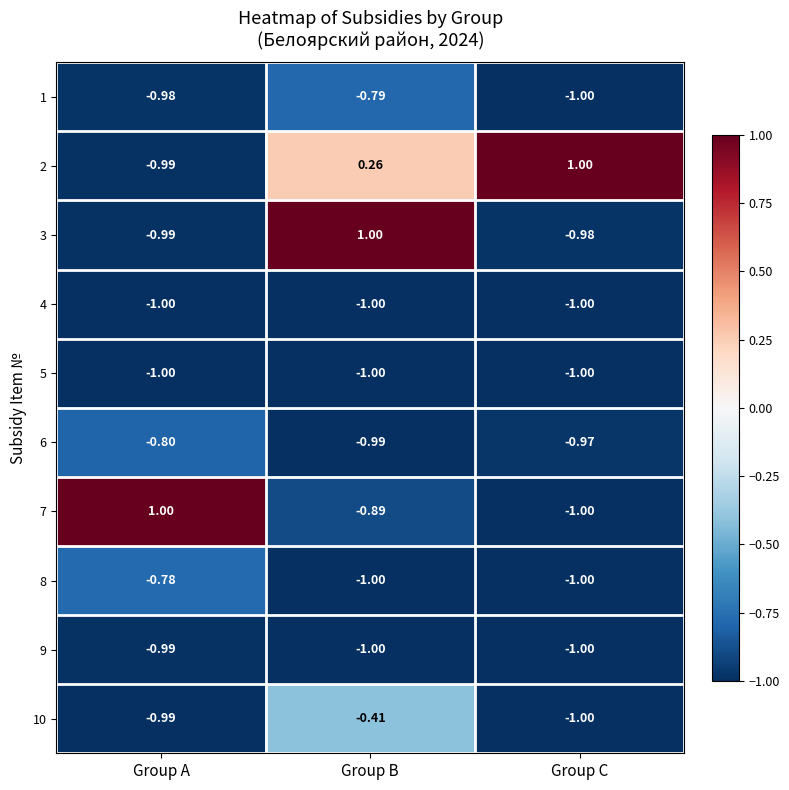

List the labels in order of 1 value, smallest first.

Group C, Group A, Group B